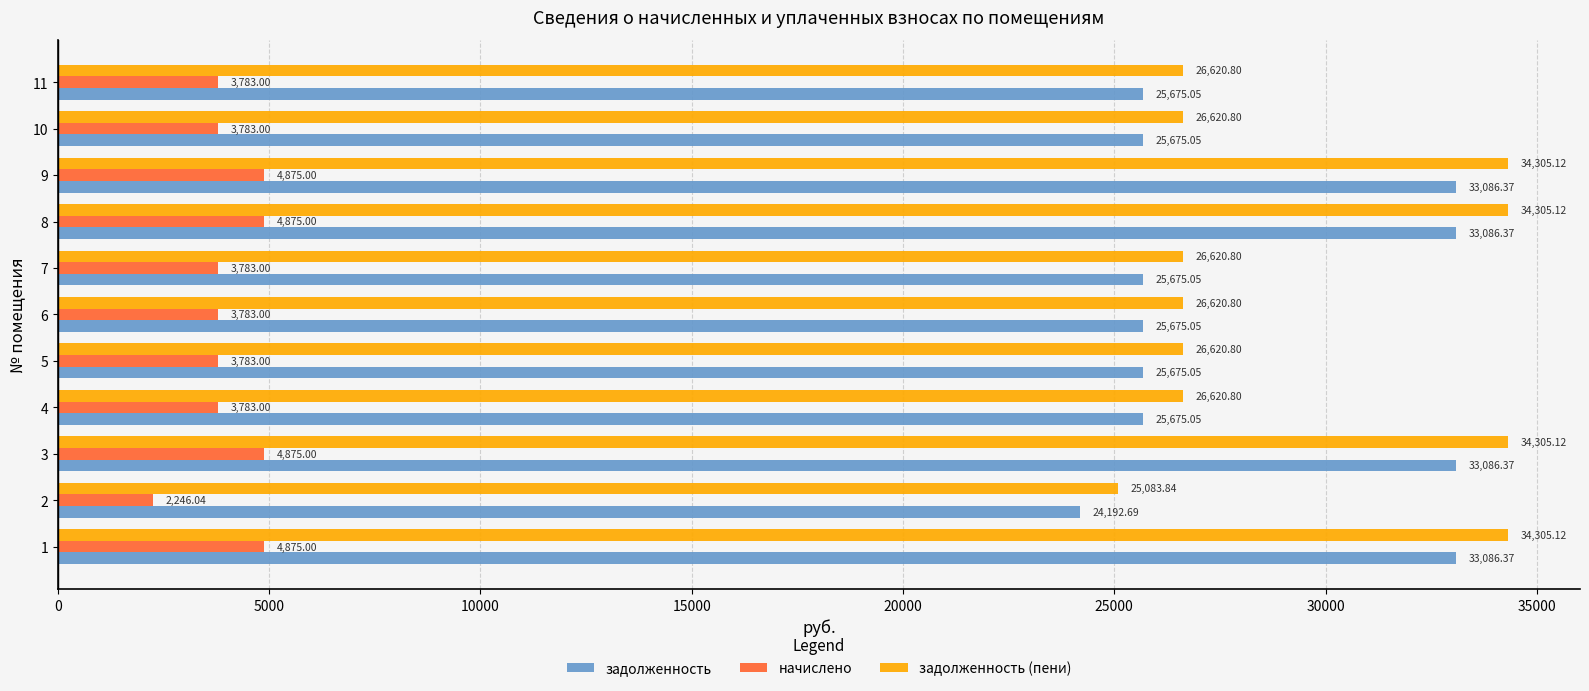

What is the difference between the second highest and second lowest values in the начислено series?

1092.0